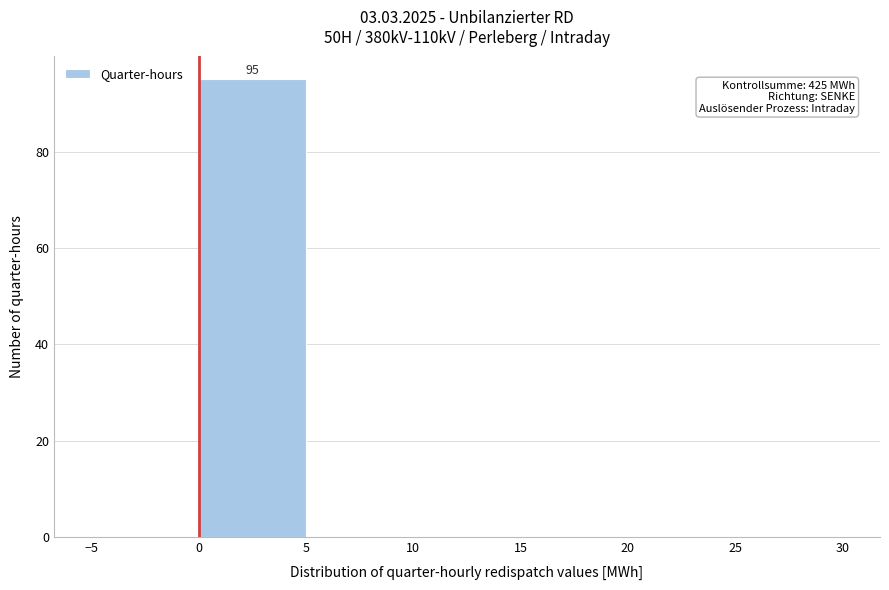

Which range on the x-axis has the tallest bar?

0 to 5